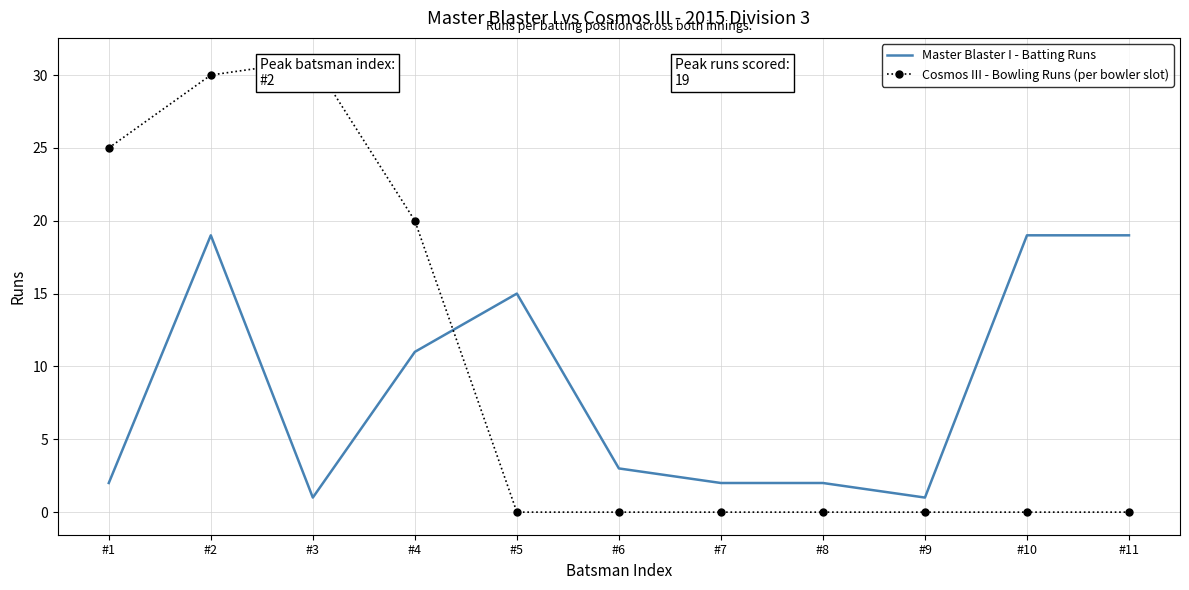

At #8, list the series in order from largest to smallest.

Master Blaster I - Batting Runs, Cosmos III - Bowling Runs (per bowler slot)